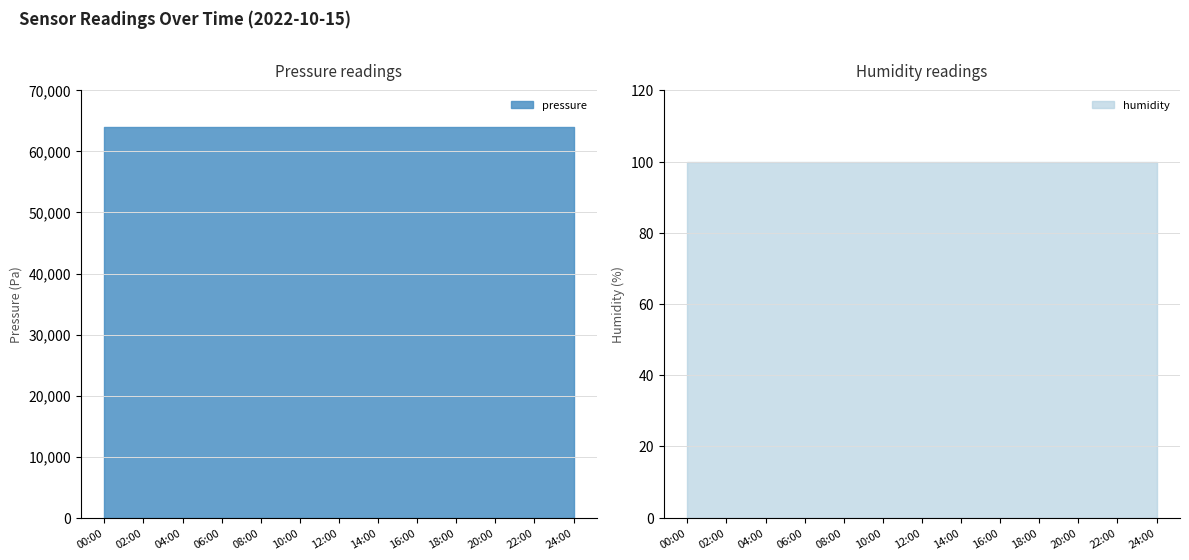

True or false: humidity has a value of 100 at 14:00.

True